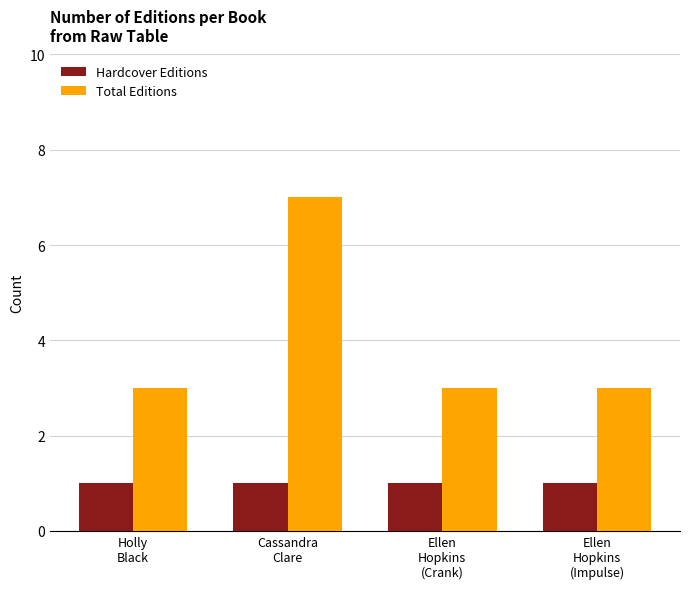

At which label does Total Editions reach its peak?

Cassandra
Clare